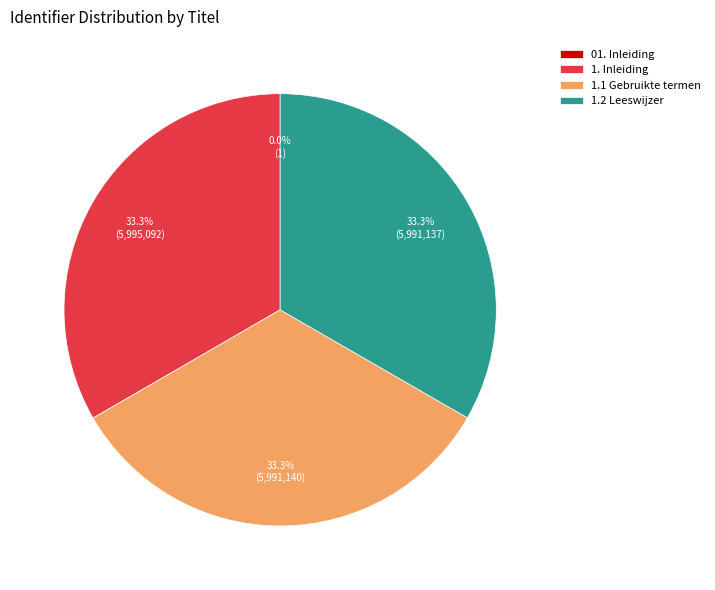

Combined, do 1. Inleiding and 1.1 Gebruikte termen account for over 50%?

Yes